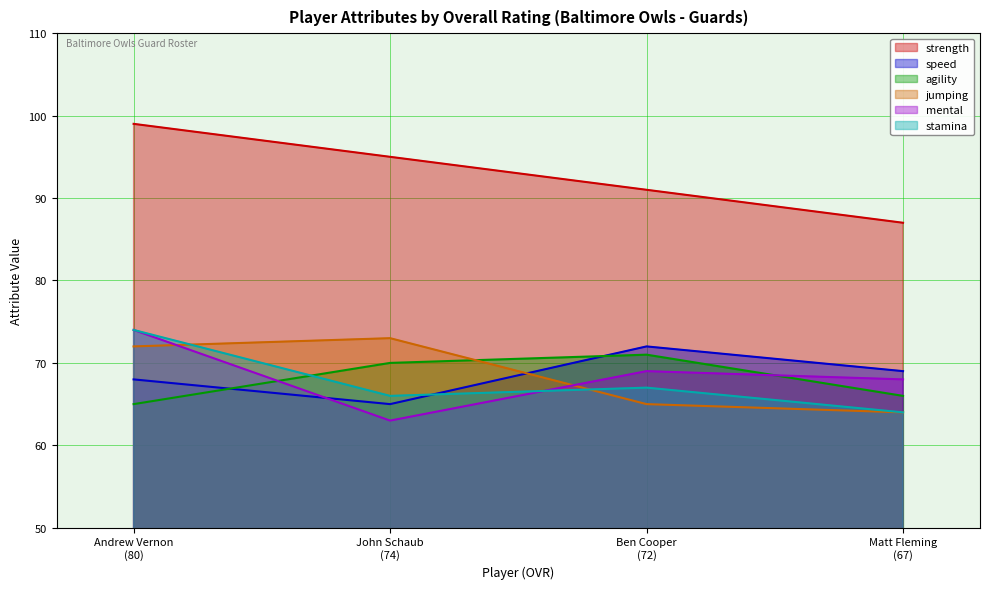

List the labels in order of agility value, largest first.

Ben Cooper
(72), John Schaub
(74), Matt Fleming
(67), Andrew Vernon
(80)